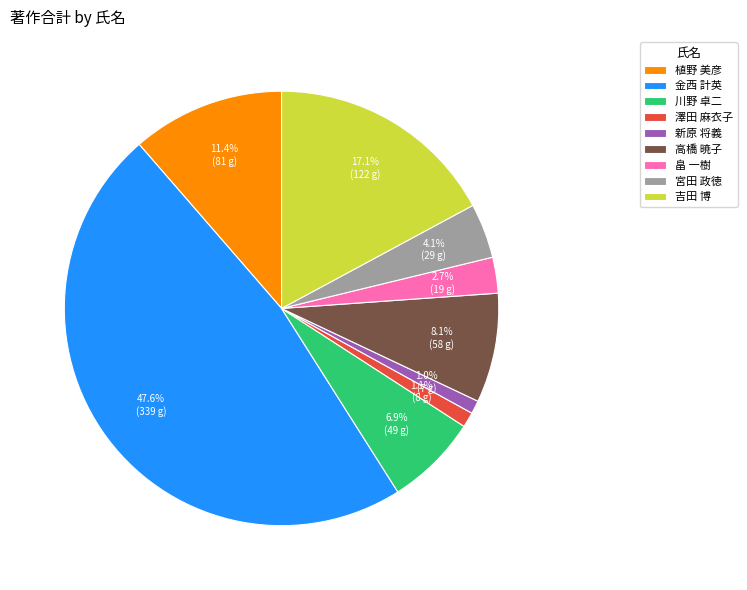

Combined, what portion of the pie is 宮田 政徳 and 金西 計英?

51.7%